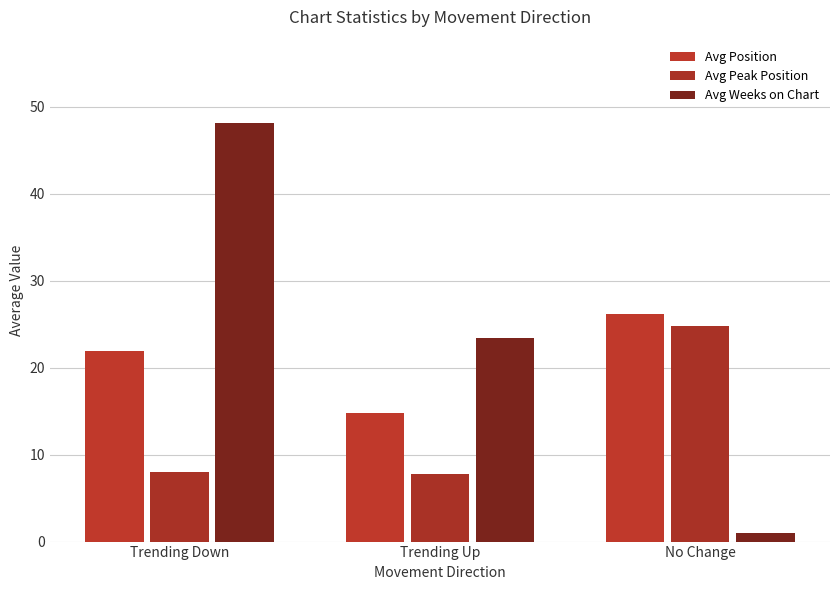

Which series changed the most between Trending Down and No Change?

Avg Weeks on Chart